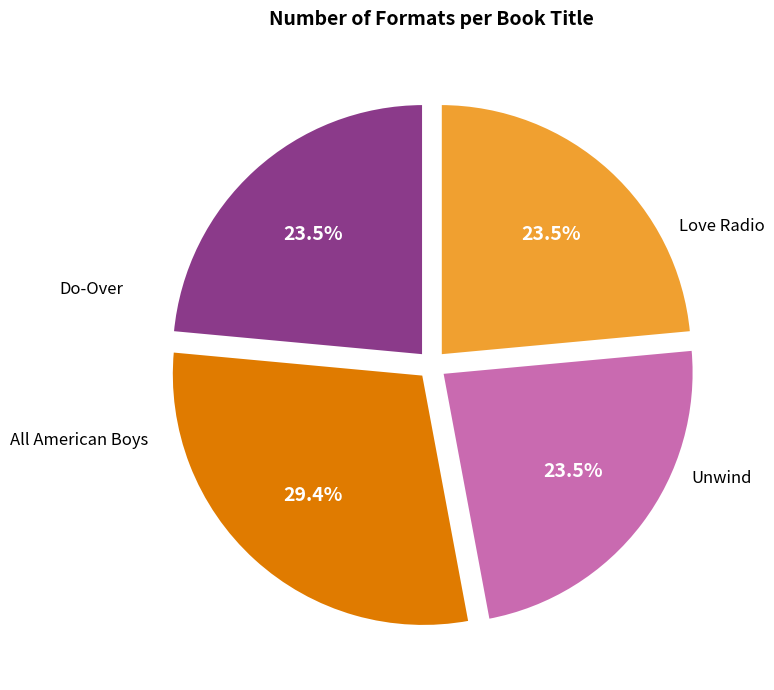

Is there a majority slice in this chart?

No